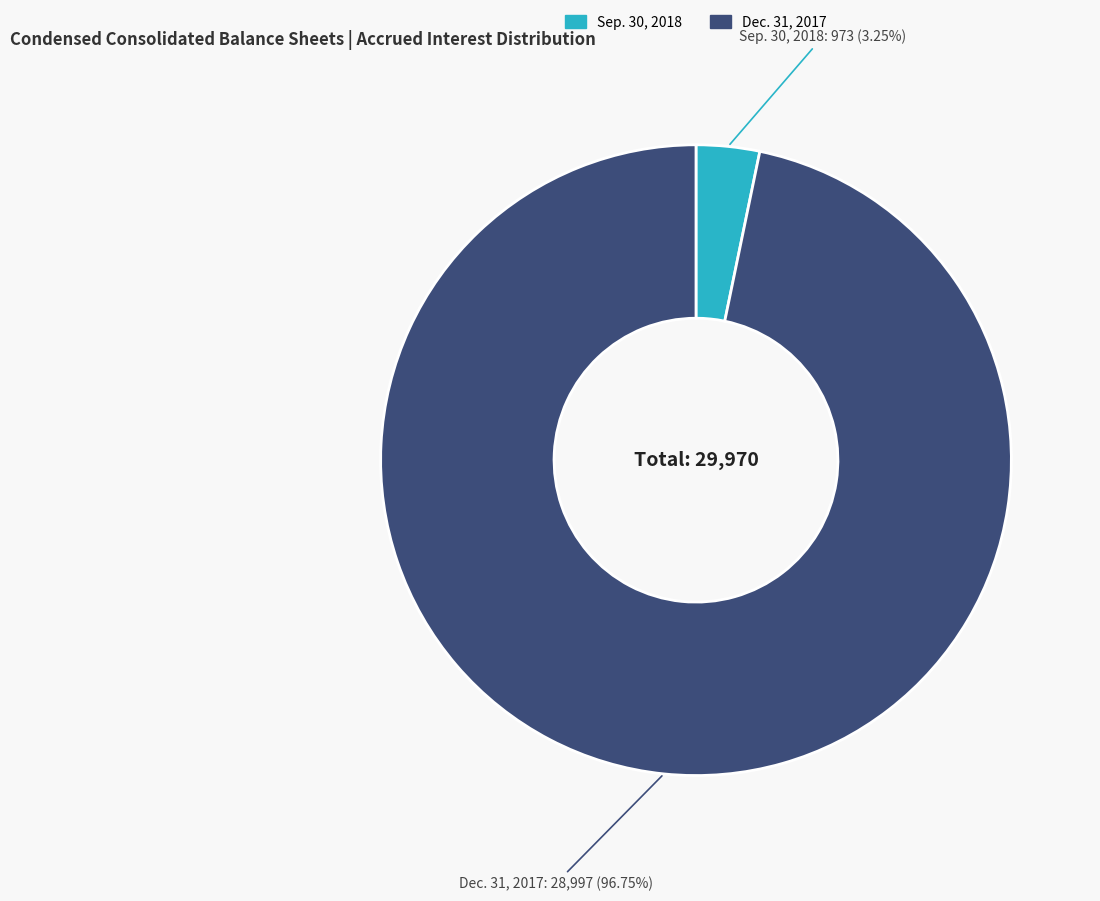

What is the total percentage of Sep. 30, 2018 and Dec. 31, 2017?

100.0%